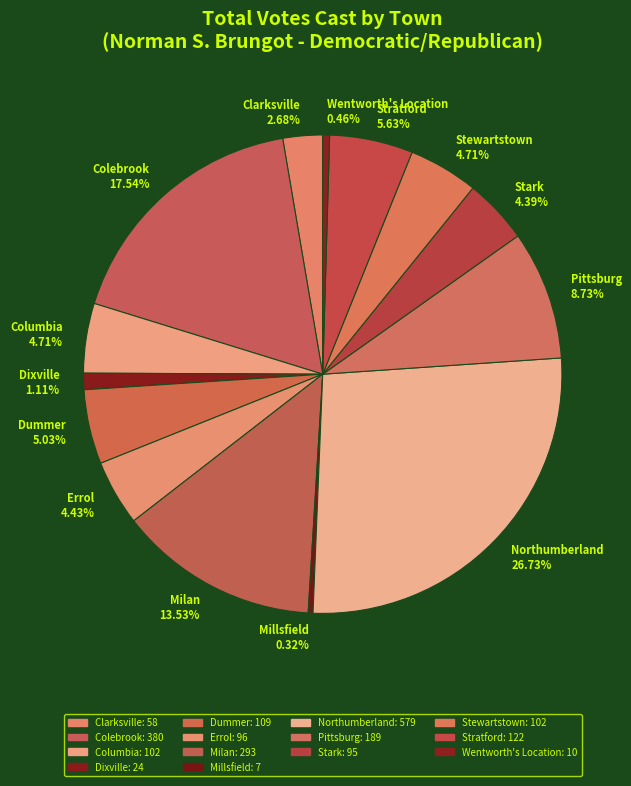

Does Northumberland represent more than half of the total?

No